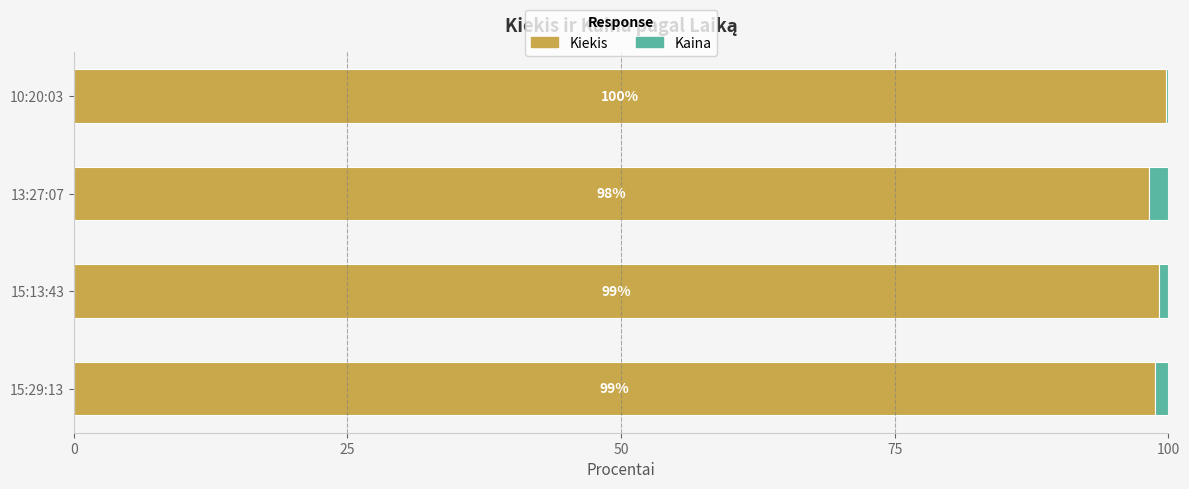

What is the total value across all series at 13:27:07?

100.0